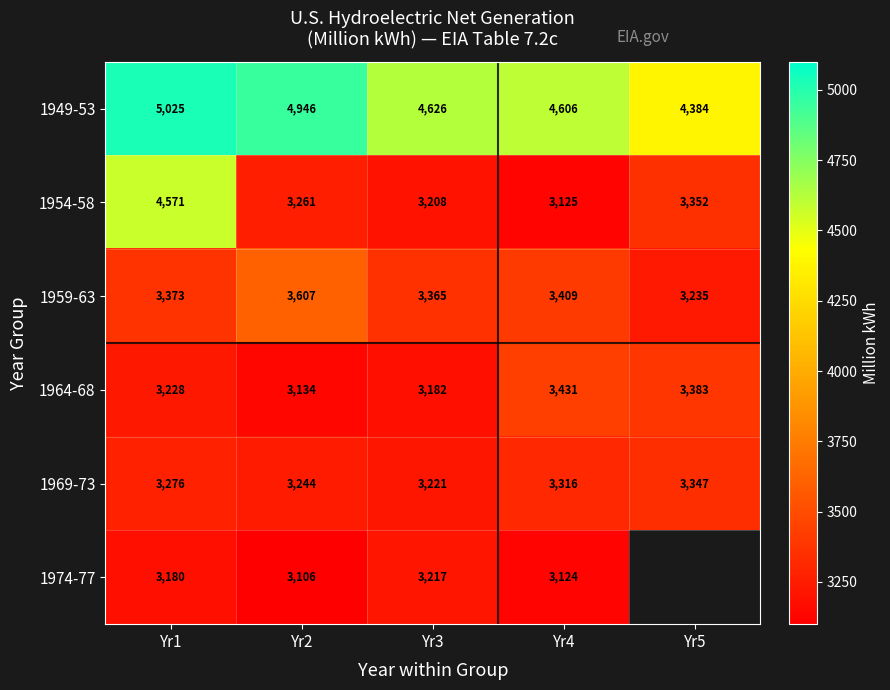

Is the value of 1964-68 at Yr1 greater than the value of 1974-77 at Yr3?

Yes